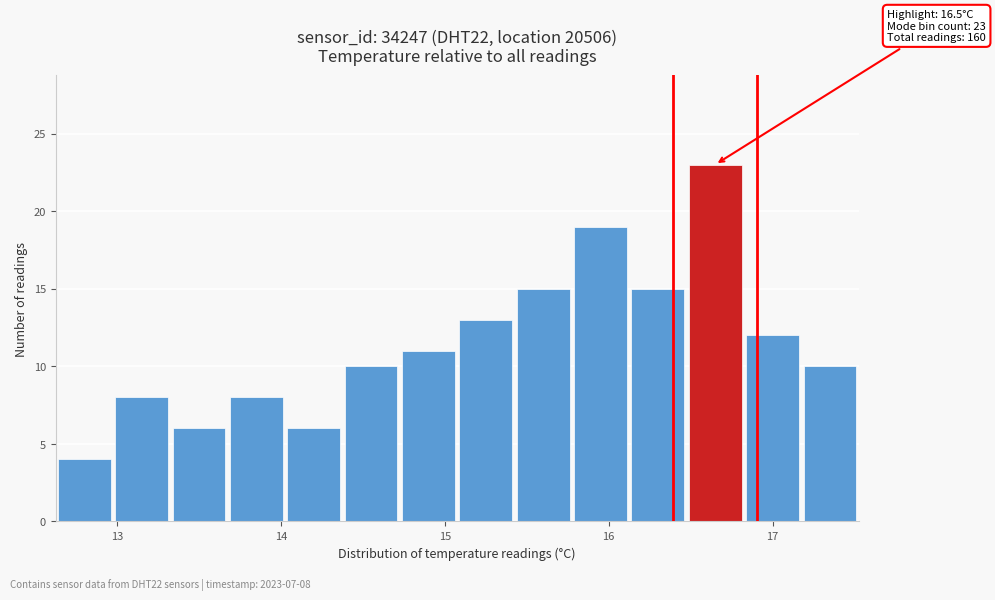

Around what value on the x-axis is the tallest bar? Give the approximate position of its centre, as read against the axis.

16.7